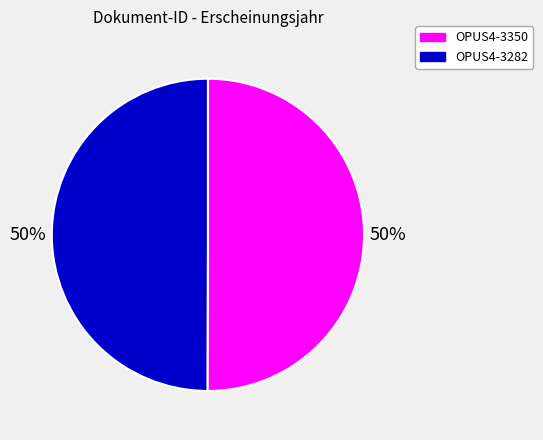

To the nearest percent, what is the combined percentage of OPUS4-3350 and OPUS4-3282?

100%